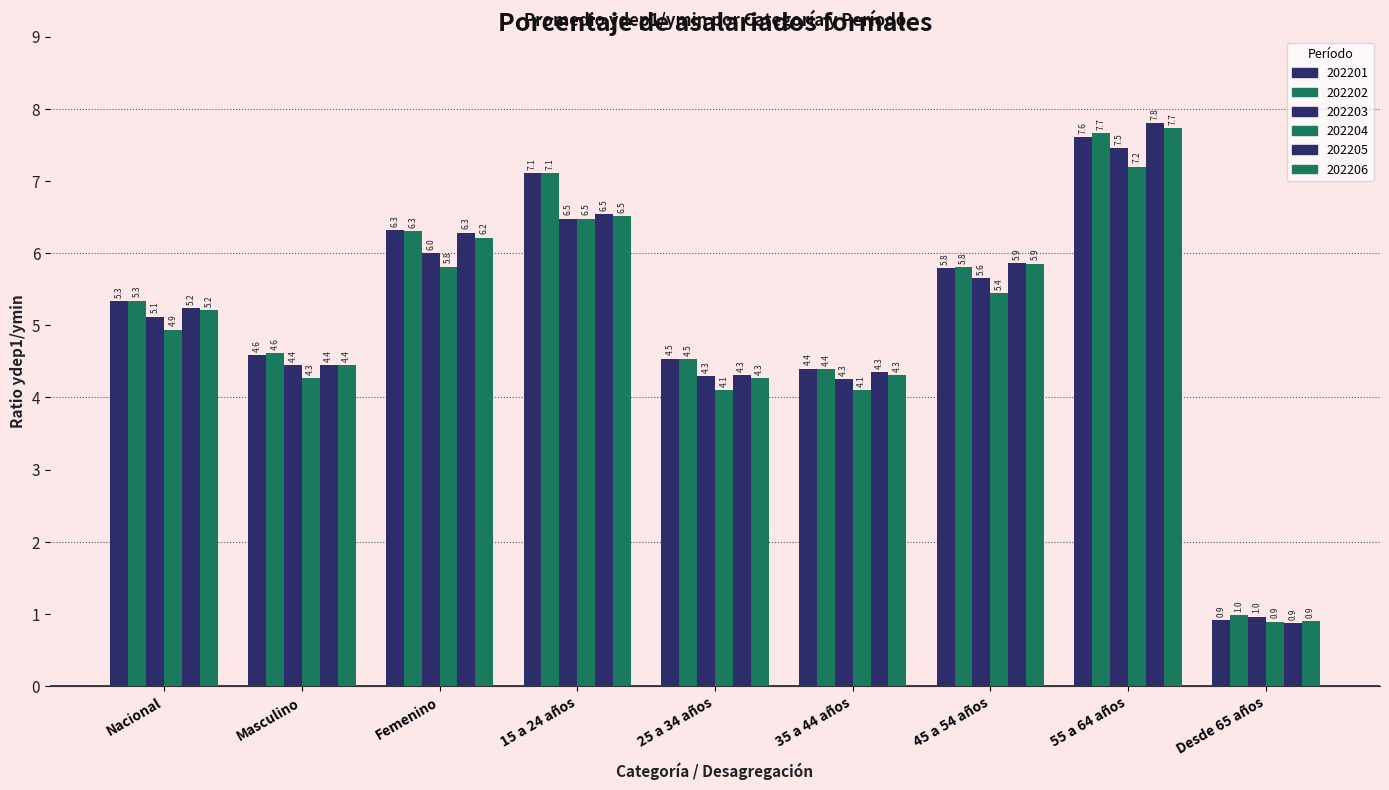

Which category has the lowest value in the 202204 series?

Desde 65 años